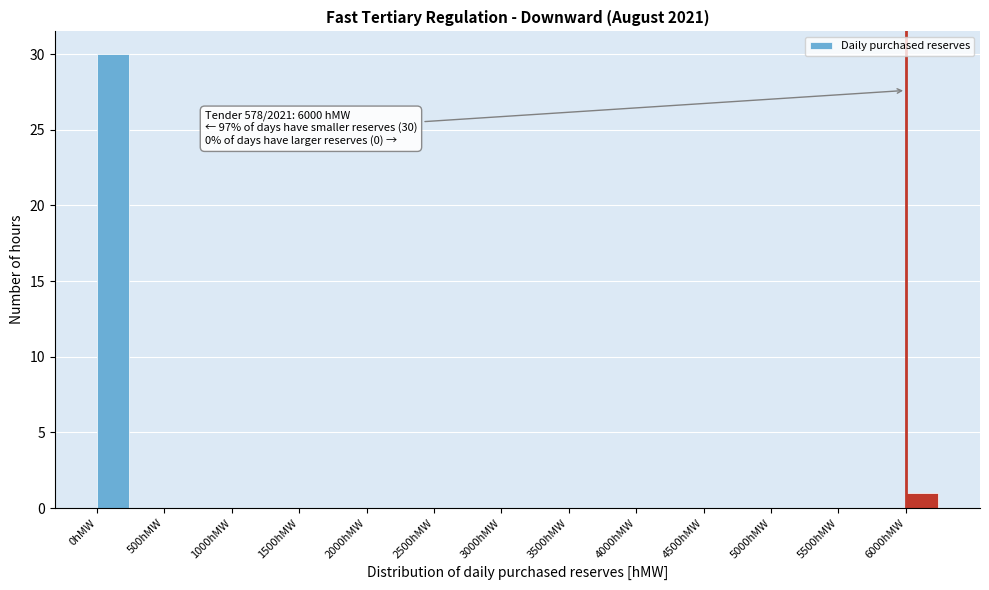

Which range on the x-axis has the tallest bar?

0 to 250